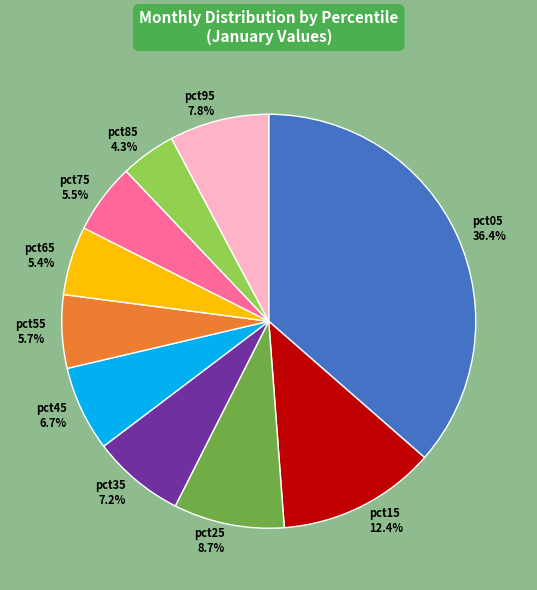

Which category has the biggest portion of the pie?

pct05